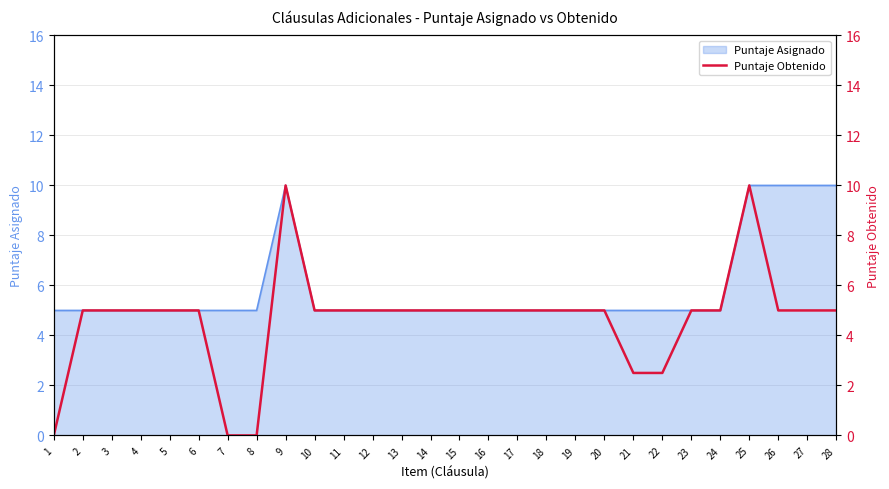

Which label corresponds to the largest value in the chart?

9